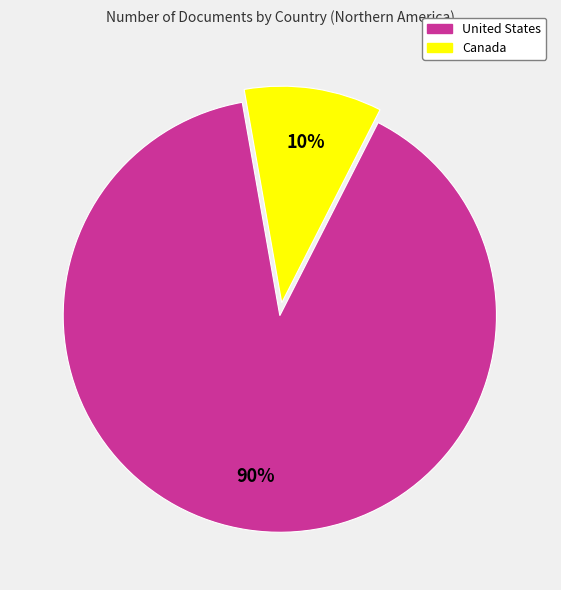

How many segments does this pie chart have?

2